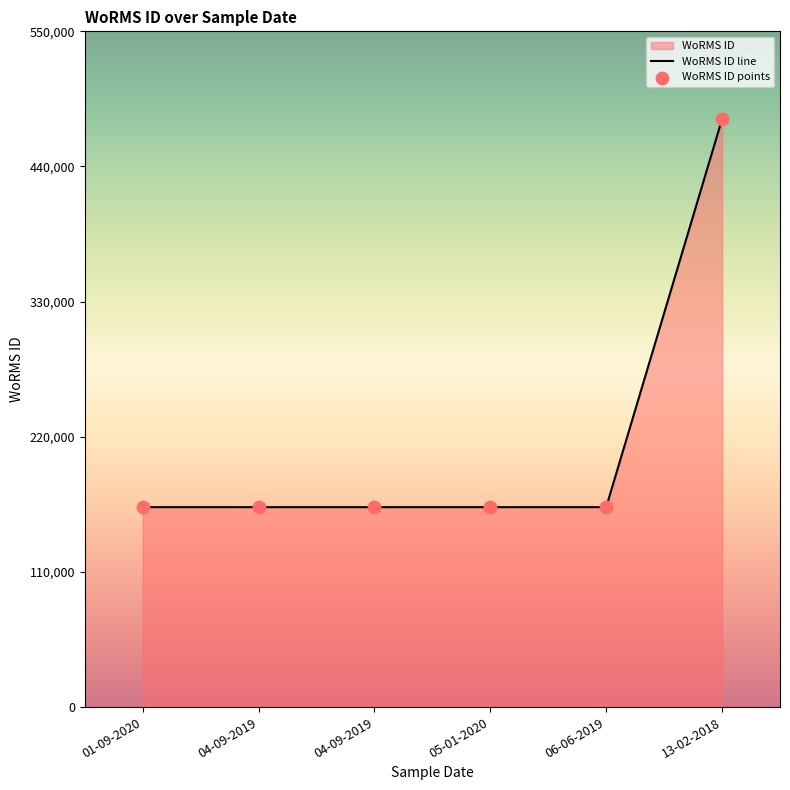

What is the ratio of the value at 04-09-2019 to the value at 06-06-2019?

1.0